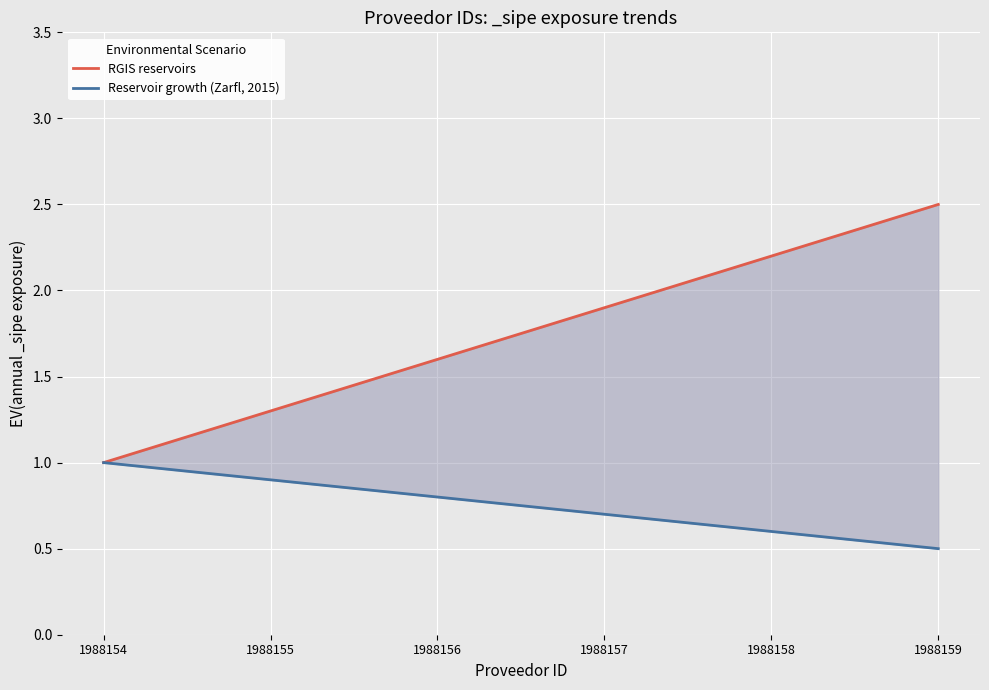

What is the total value across all series at 1988159?

3.0